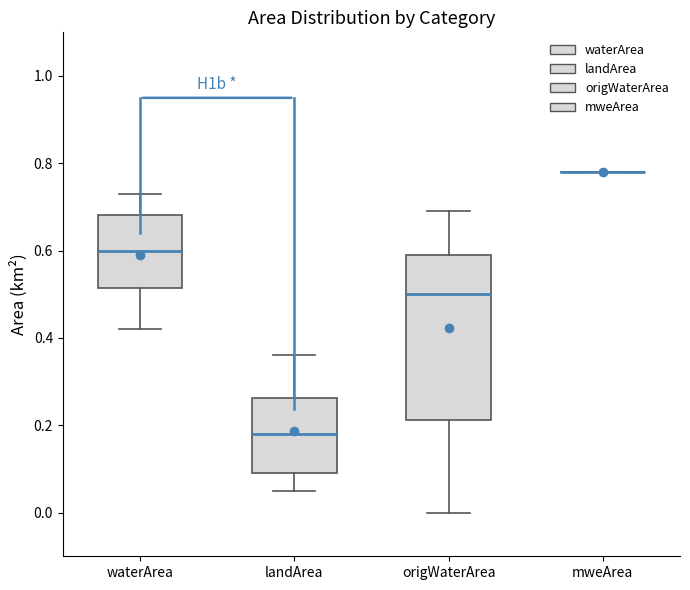

Reading left to right, read every box against the y-axis: the position of its median line, the range the box covers, and the ends of its whiskers. The values are not printed on the chart, so give them approximately, as read against the axis.

waterArea: median 0.60, box 0.52 to 0.68, whiskers 0.42 to 0.74
landArea: median 0.18, box 0.10 to 0.26, whiskers 0.06 to 0.36
origWaterArea: median 0.50, box 0.22 to 0.60, whiskers 0.00 to 0.70
mweArea: box collapsed to a line at 0.78, whiskers 0.78 to 0.78